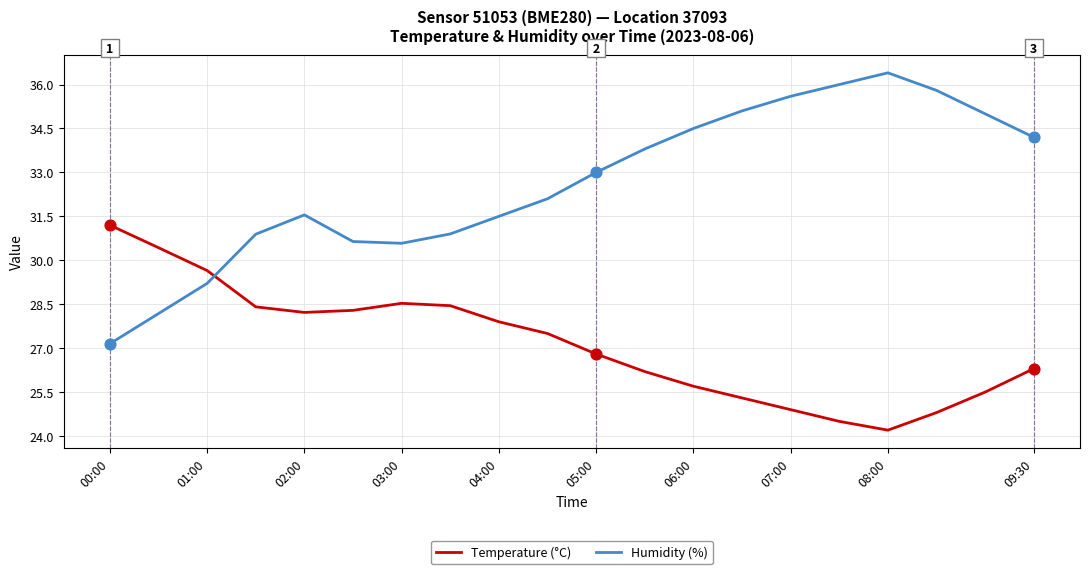

What are all the series names shown in the legend?

Temperature (°C), Humidity (%)